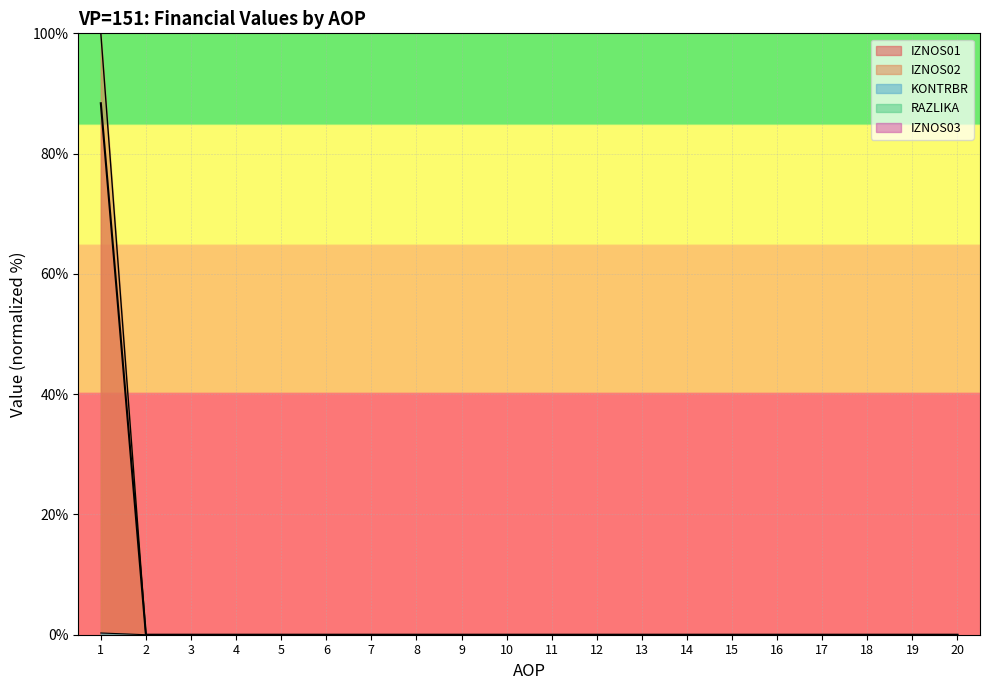

At which category is the sum across all series the highest?

1